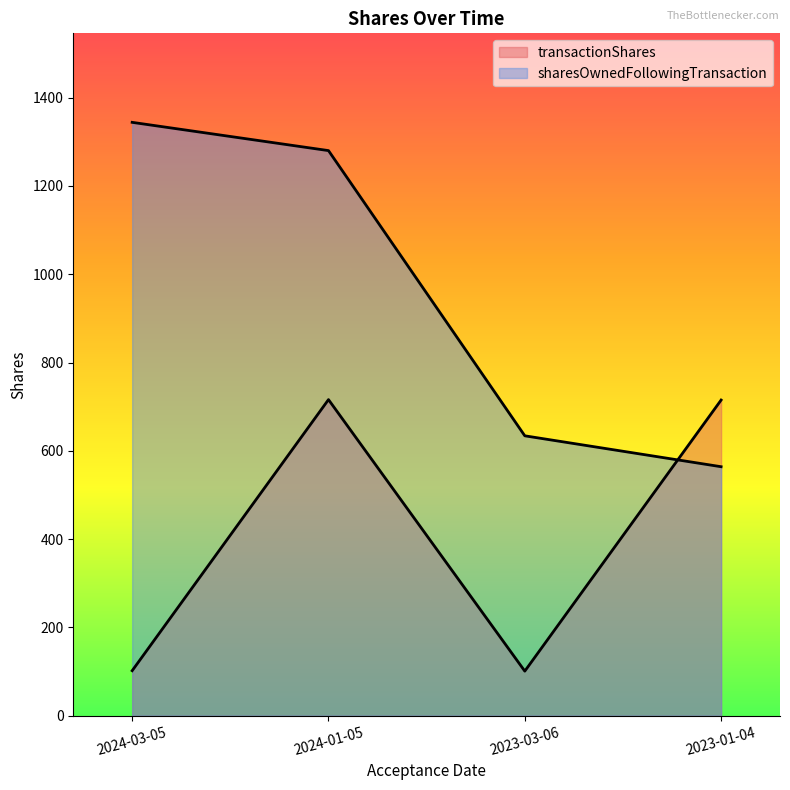

At how many categories does at least one series exceed 727?

2